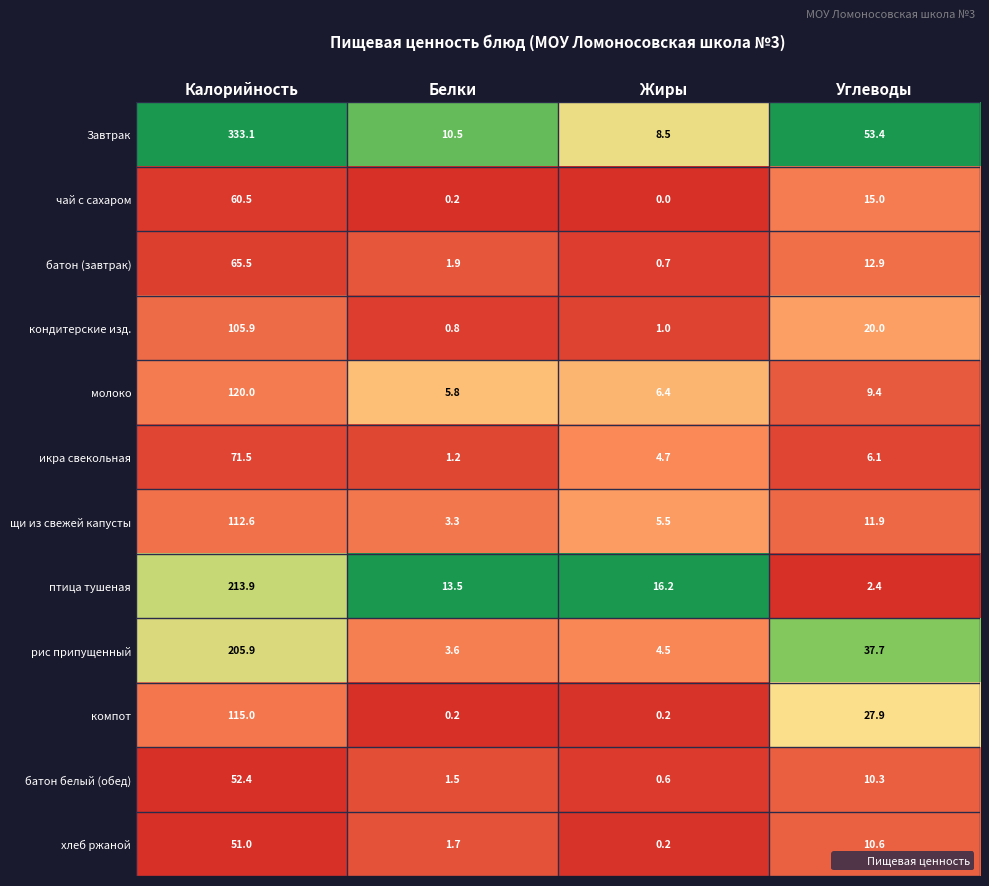

List the series in order of their peak value, highest first.

Завтрак, птица тушеная, рис припущенный, молоко, компот, щи из свежей капусты, кондитерские изд., икра свекольная, батон (завтрак), чай с сахаром, батон белый (обед), хлеб ржаной